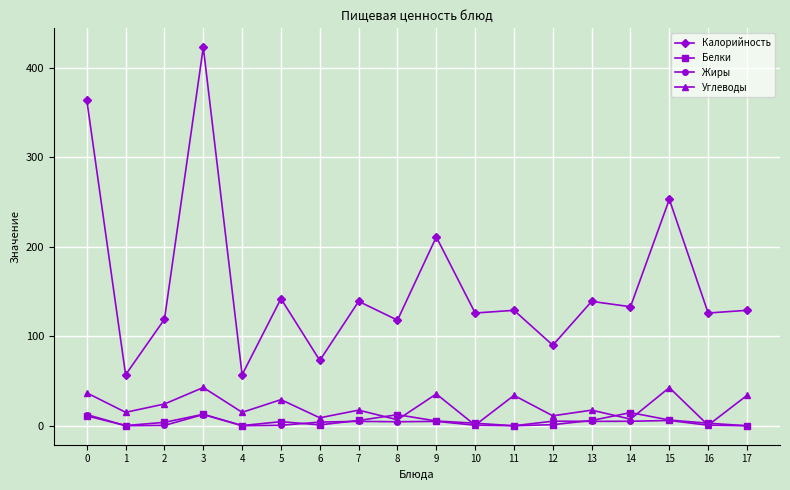

What is the value of the Углеводы point at the 1st from the left?

36.8